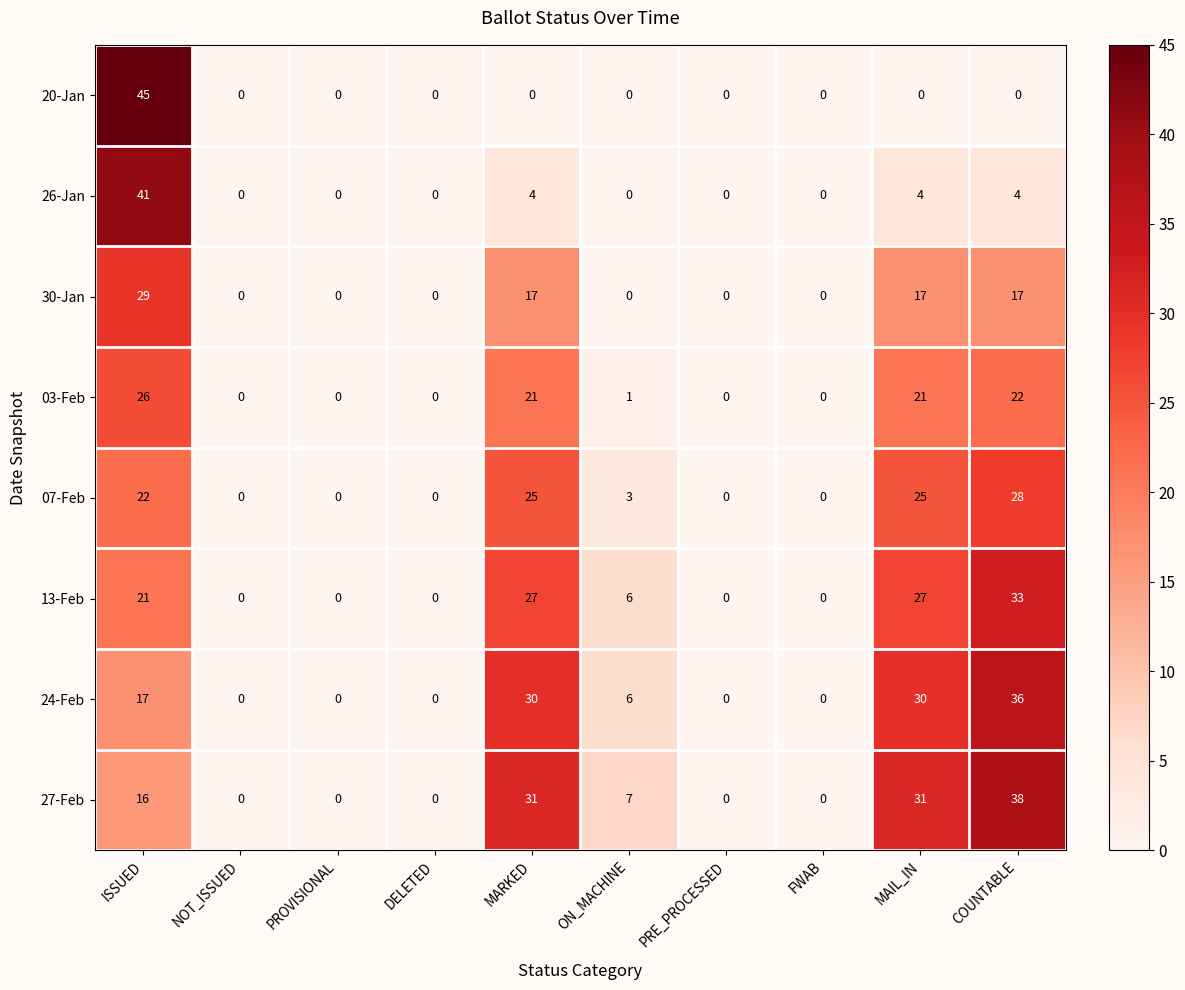

The value of 13-Feb at NOT_ISSUED is 19. True or false?

False